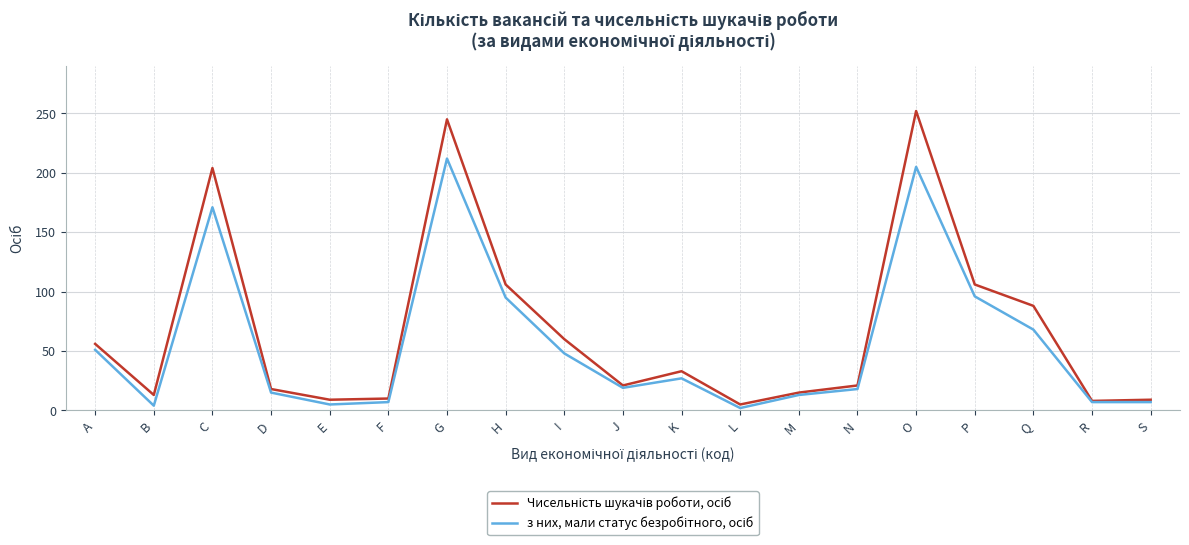

What is the greatest value displayed?

252